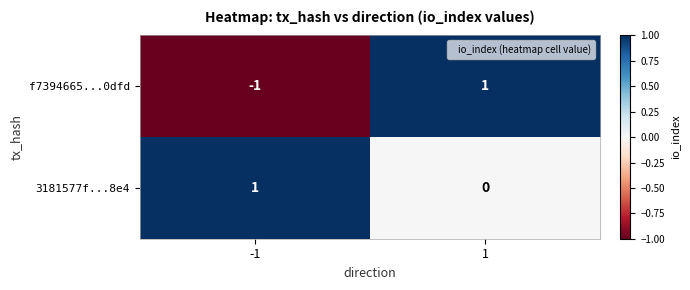

List the labels in order of 3181577f...8e4 value, largest first.

-1, 1